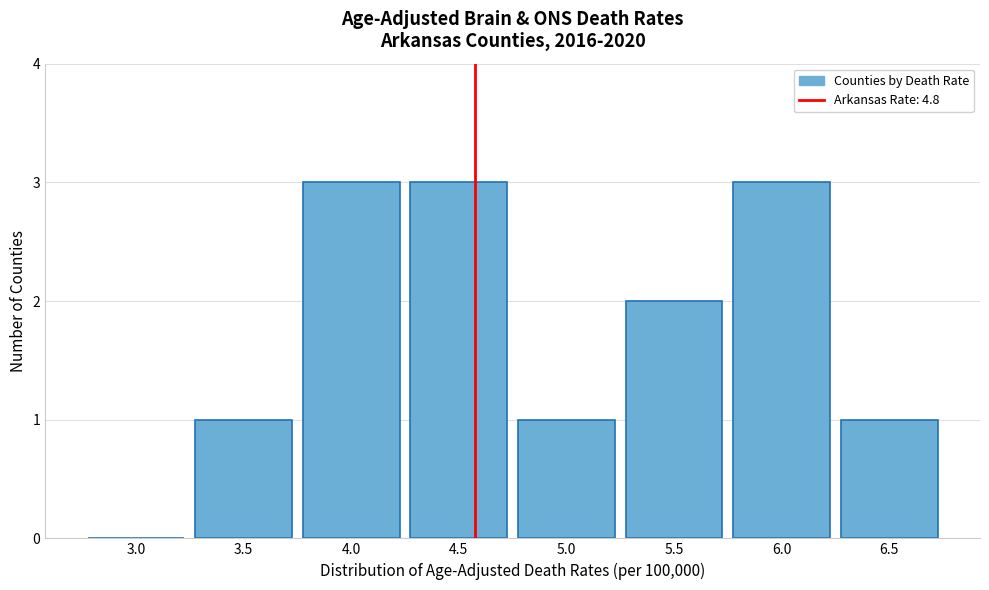

Reading left to right, extract all data points from this chart.

3.0=0	3.5=1	4.0=3	4.5=3	5.0=1	5.5=2	6.0=3	6.5=1